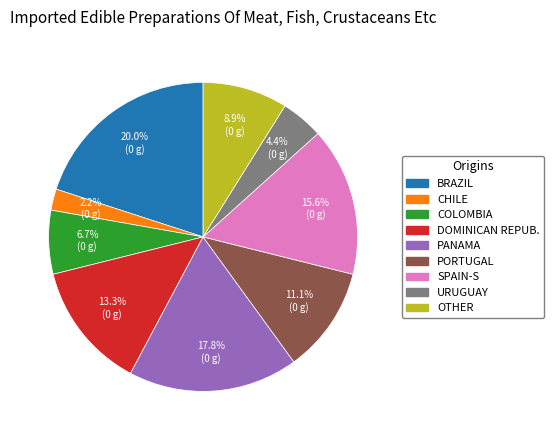

Is there a majority slice in this chart?

No